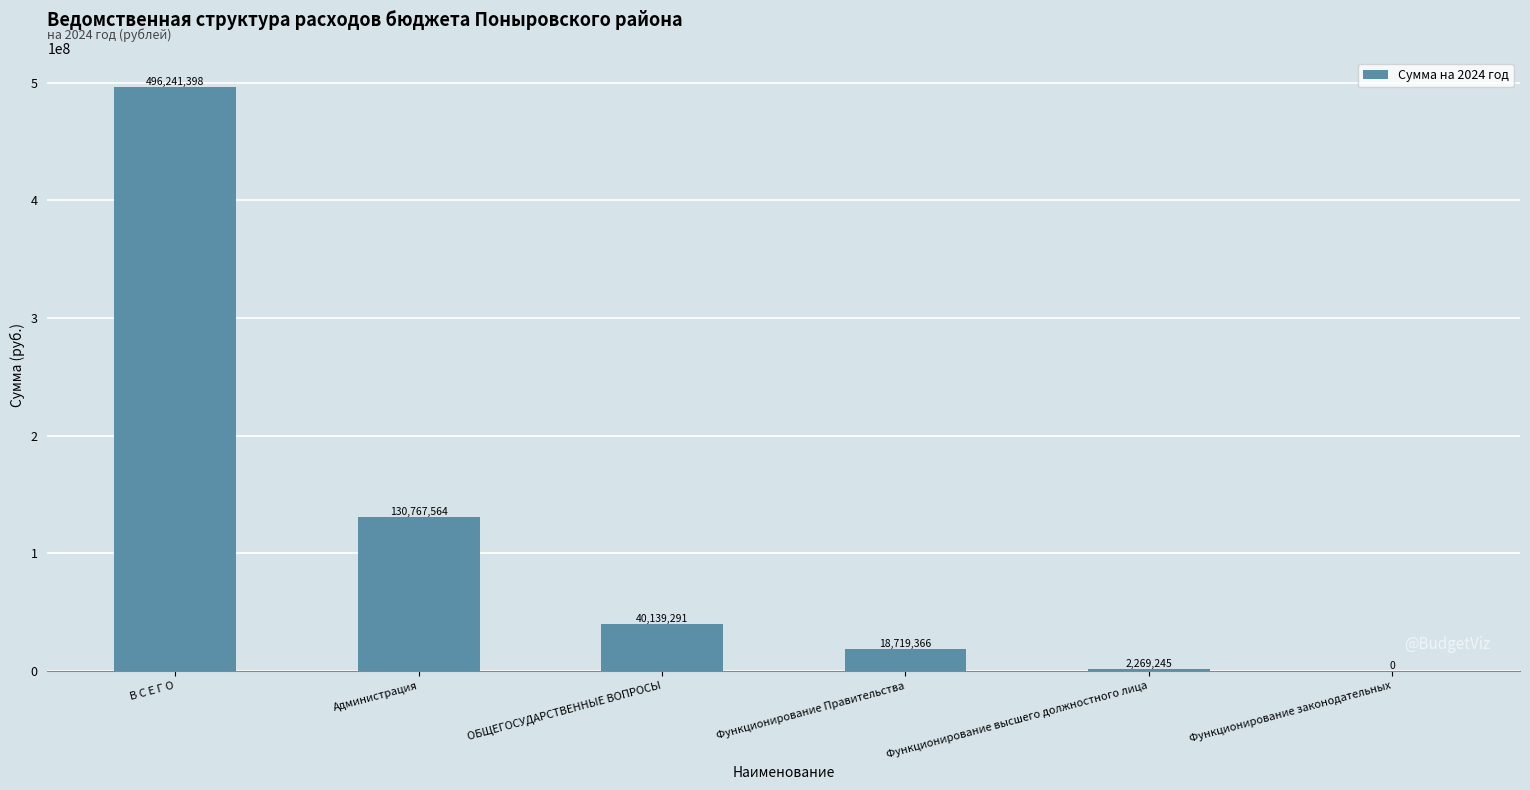

What is the sum of the values at В С Е Г О and Функционирование Правительства?

514960764